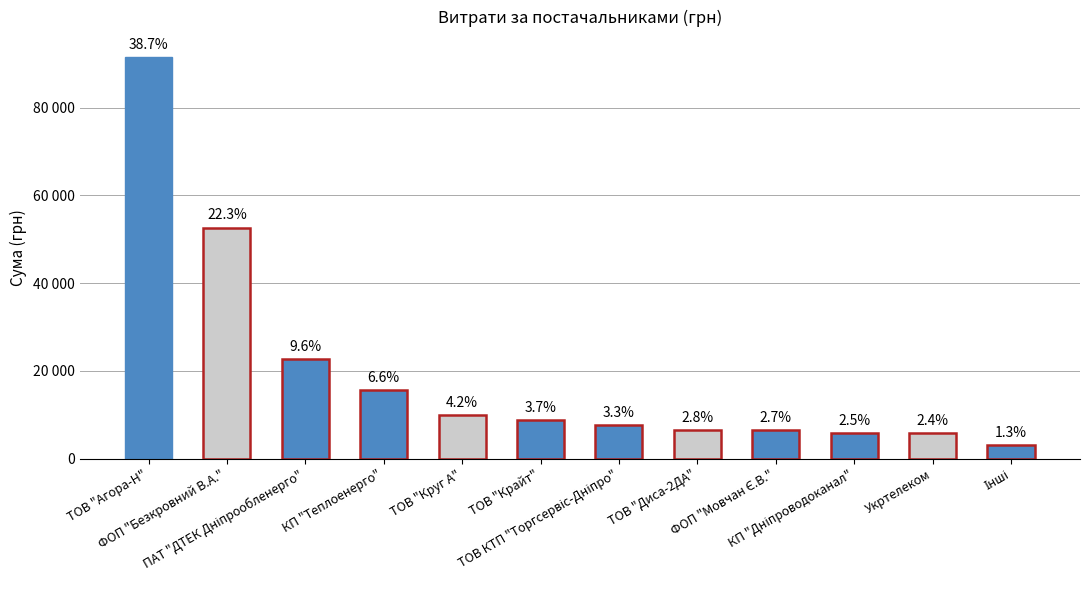

How many categories are shown in the chart?

12